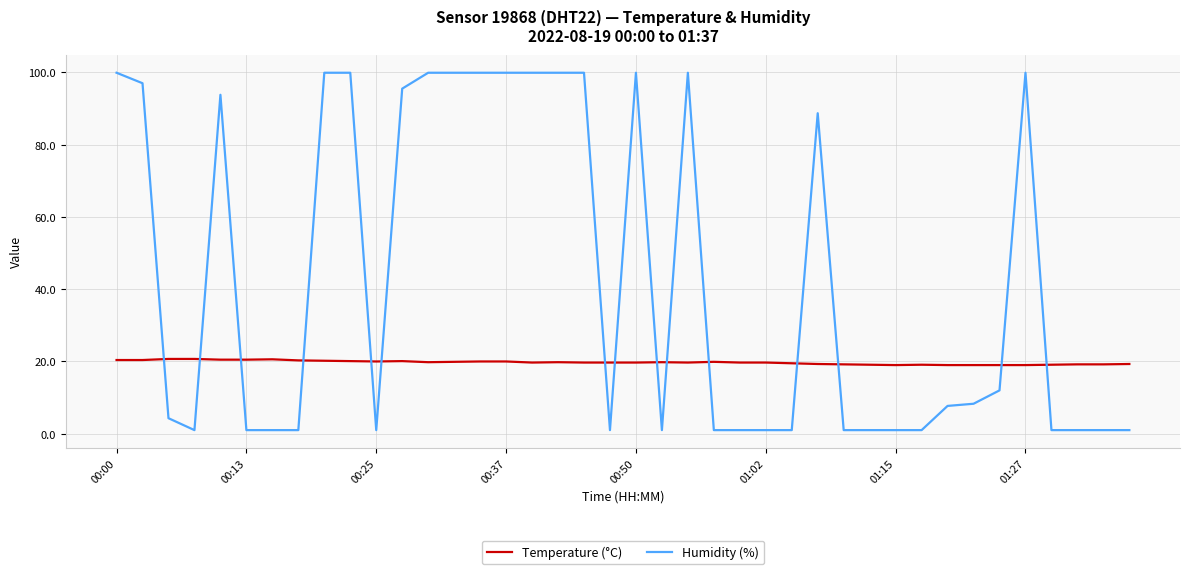

Rank the series by their average value, from highest to lowest.

Humidity (%), Temperature (°C)